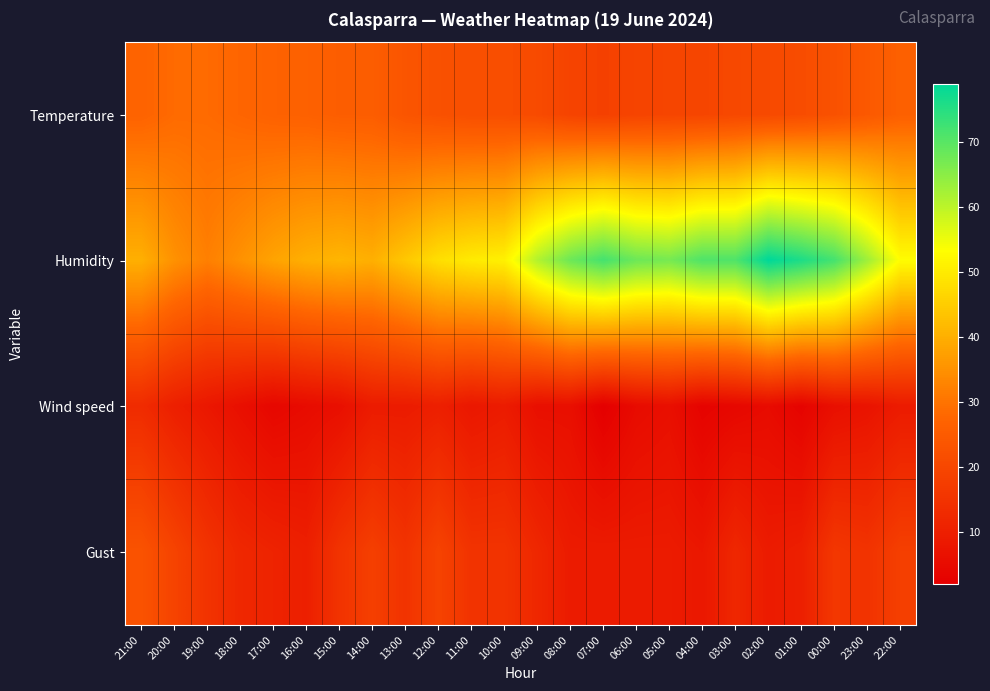

Between 15:00 and 02:00, which is larger?

15:00